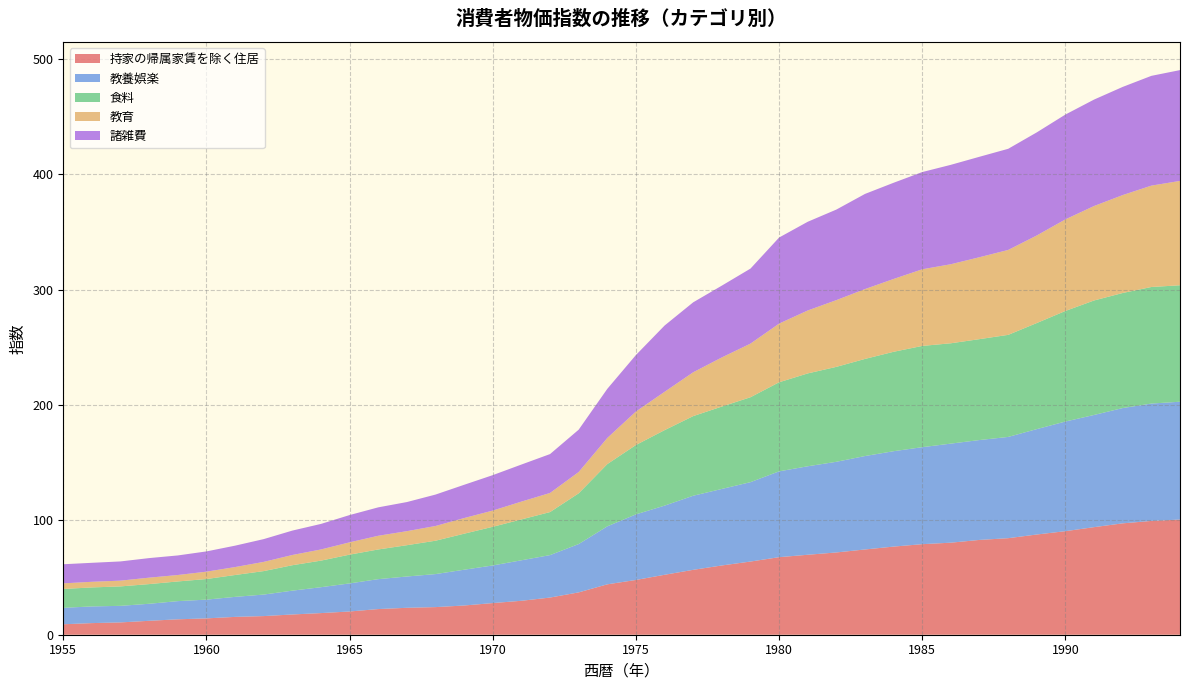

Reading right to left, what are all the values shown in this chart?

持家の帰属家賃を除く住居: 100.1	98.9	96.8	93.5	90.0	87.1	83.9	82.4	80.0	78.7	76.6	74.1	71.5	69.5	67.4	63.6	60.2	56.4	52.1	47.6	43.8	36.8	32.3	29.5	27.5	25.4	24.0	23.4	22.3	20.2	18.8	17.6	16.2	15.5	14.2	13.4	12.1	10.7	10.1	9.1
教養娯楽: 102.4	102.0	100.2	97.5	95.3	91.6	88.0	86.8	86.1	84.3	82.9	81.2	78.8	76.9	74.6	69.0	66.5	64.4	60.1	57.0	50.4	42.0	36.9	35.2	32.7	31.1	28.7	27.2	26.0	24.4	22.5	20.7	18.7	17.4	16.3	15.8	14.8	14.4	14.5	14.3
食料: 101.2	101.3	100.0	99.5	96.1	92.2	88.7	87.7	87.2	88.0	86.4	84.4	82.5	80.7	77.4	73.8	71.6	69.2	65.6	60.3	54.1	44.1	37.4	35.5	33.6	31.3	29.0	27.2	25.8	25.0	23.1	22.1	20.4	19.0	17.9	17.1	17.1	16.9	16.5	16.4
教育: 90.7	88.1	85.1	82.1	79.6	76.1	73.8	71.2	68.7	66.6	63.3	60.7	58.0	54.7	51.0	46.6	42.7	38.1	33.3	29.1	22.7	18.5	16.6	15.5	14.1	13.6	12.8	12.2	11.9	10.7	9.7	8.9	8.0	6.9	6.4	5.6	5.6	5.0	4.9	4.9
諸雑費: 96.3	95.4	94.0	92.5	91.1	89.6	87.9	87.3	86.4	84.5	83.6	82.7	78.7	77.1	74.8	65.2	62.4	60.8	57.6	49.1	42.7	36.8	33.8	32.2	30.8	28.9	27.3	25.3	24.7	23.7	22.2	21.2	19.8	18.6	17.6	17.0	17.0	16.7	16.5	16.6